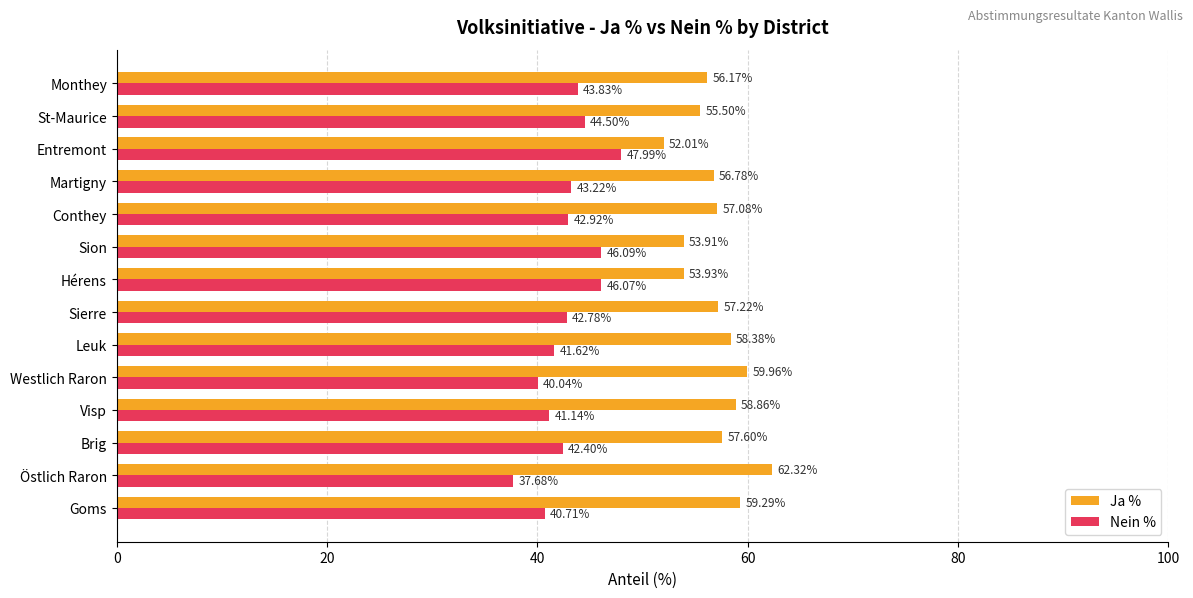

What is the difference between the Ja % values at Brig and Westlich Raron?

2.4